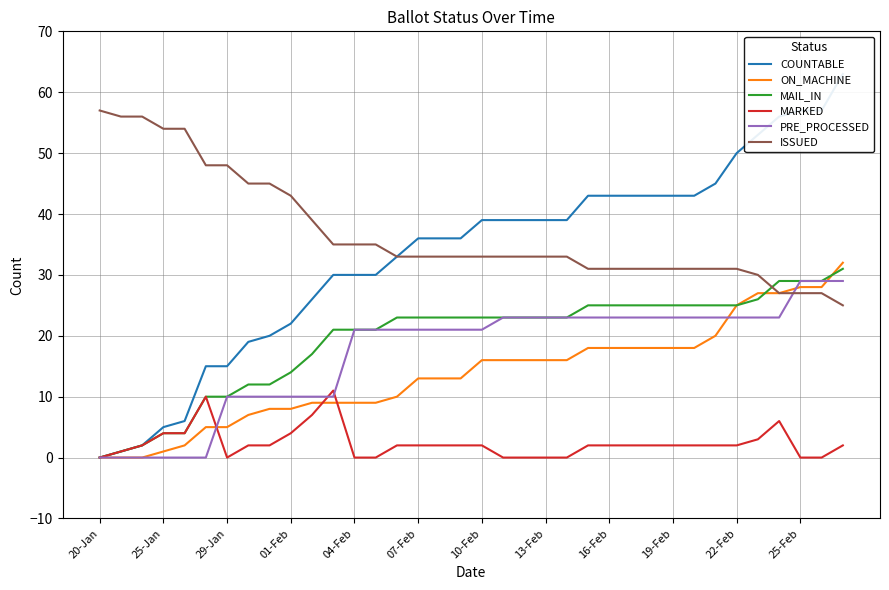

Which series has the largest range (max minus min)?

COUNTABLE